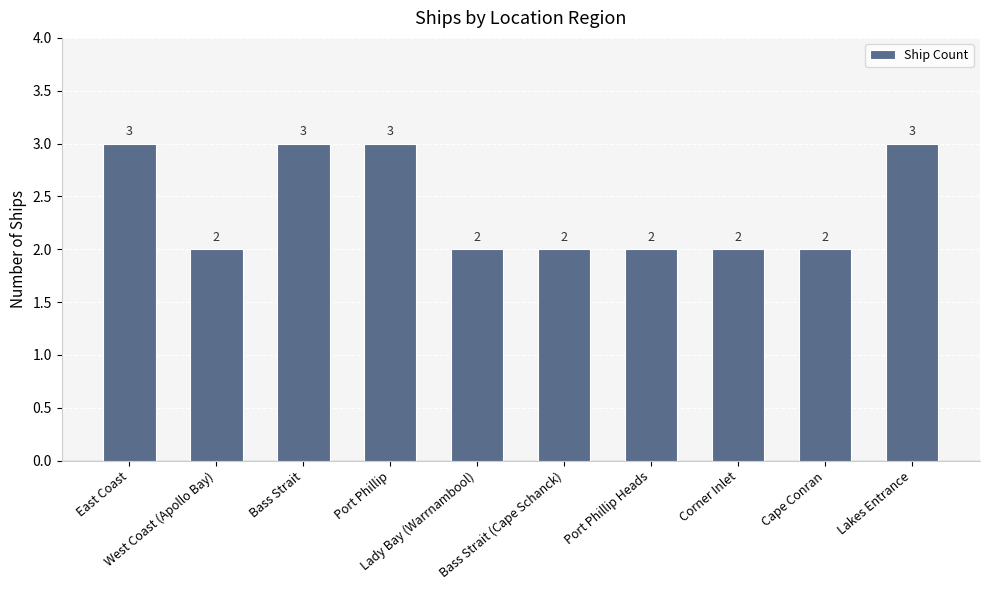

Reading right to left, list all the values displayed in this chart.

Lakes Entrance=3	Cape Conran=2	Corner Inlet=2	Port Phillip Heads=2	Bass Strait (Cape Schanck)=2	Lady Bay (Warrnambool)=2	Port Phillip=3	Bass Strait=3	West Coast (Apollo Bay)=2	East Coast=3